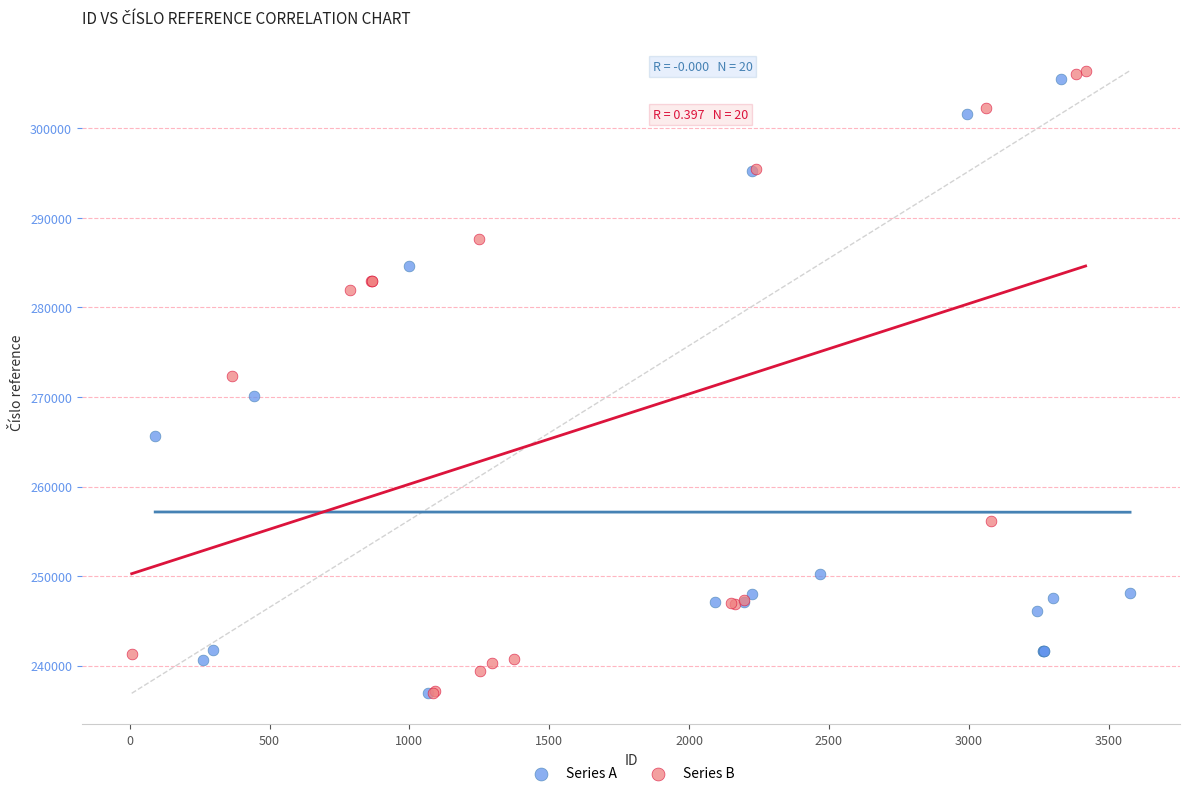

What are all the series names shown in the legend?

Series A, Series B